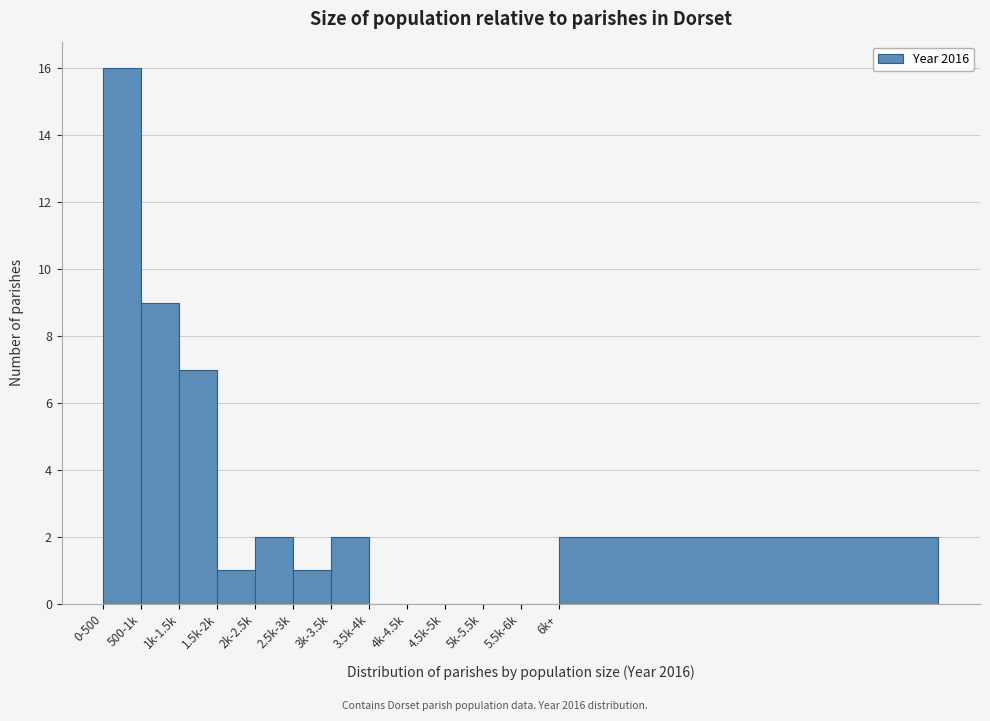

Reading left to right, extract all data points from this chart.

0-500=16	500-1k=9	1k-1.5k=7	1.5k-2k=1	2k-2.5k=2	2.5k-3k=1	3k-3.5k=2	3.5k-4k=0	4k-4.5k=0	4.5k-5k=0	5k-5.5k=0	5.5k-6k=0	6k+=2